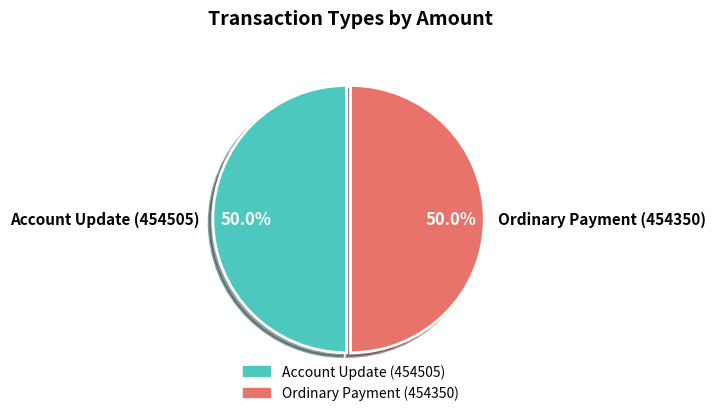

To the nearest percent, what is the combined percentage of Ordinary Payment (454350) and Account Update (454505)?

100%